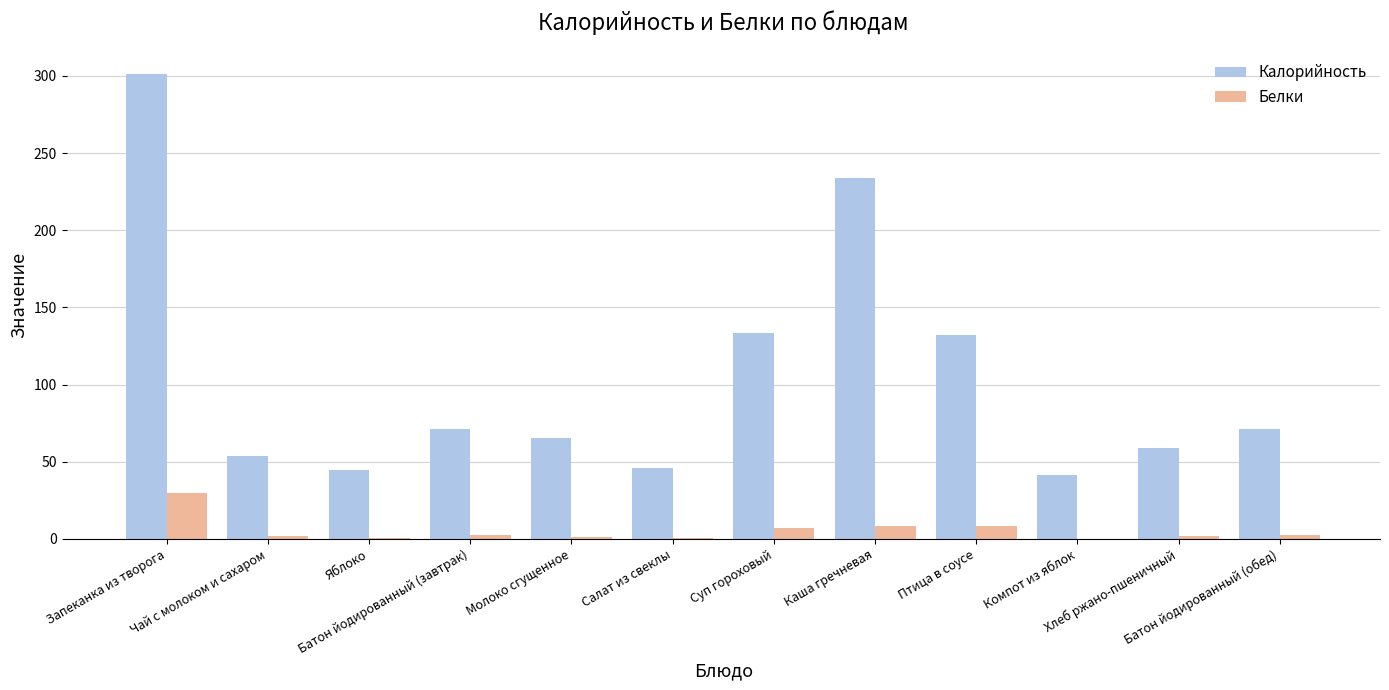

At which category does the chart reach its peak across all series?

Запеканка из творога